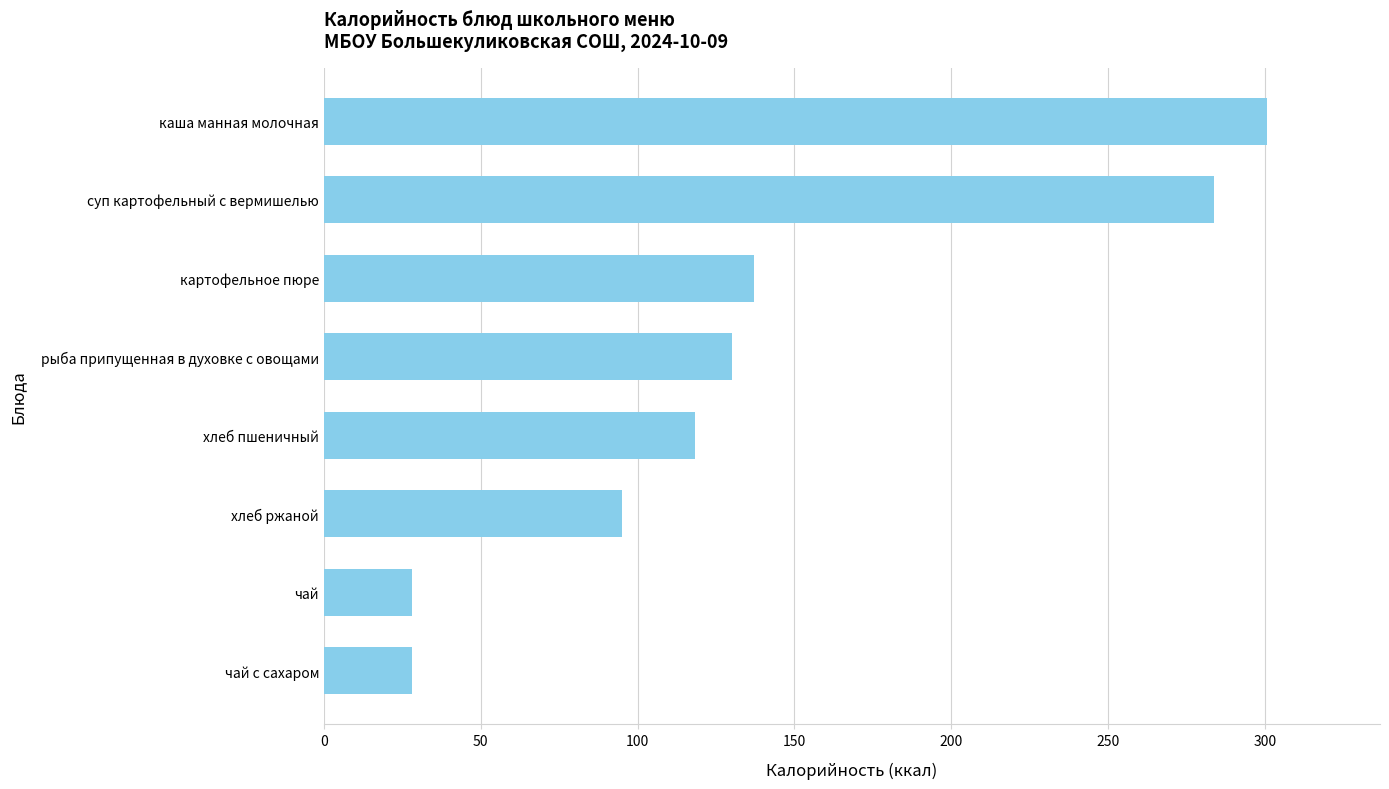

What is the difference between the maximum and minimum values?

272.6